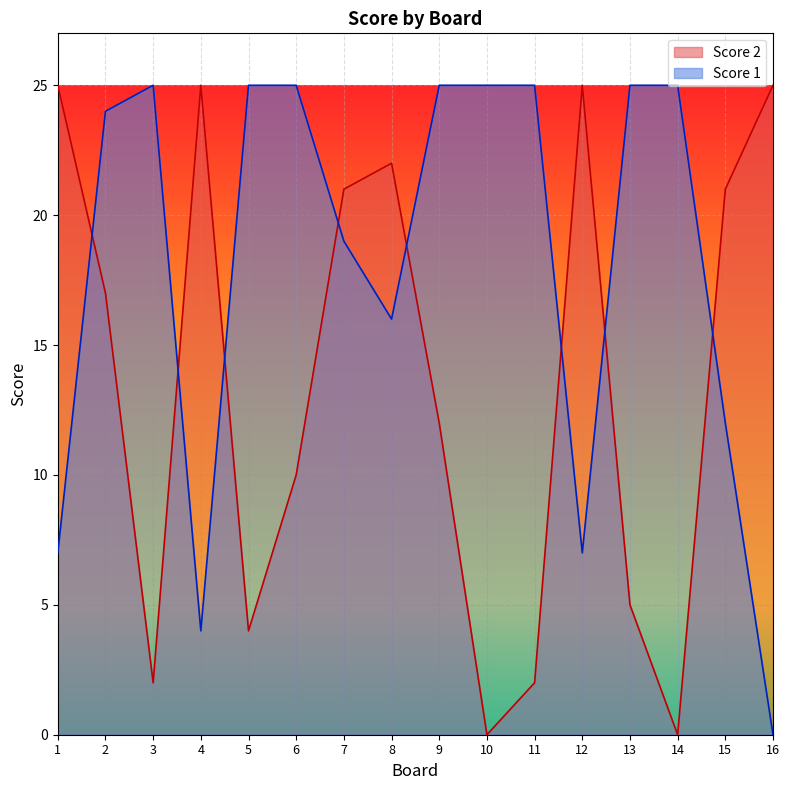

At which category does the chart reach its minimum across all series?

10